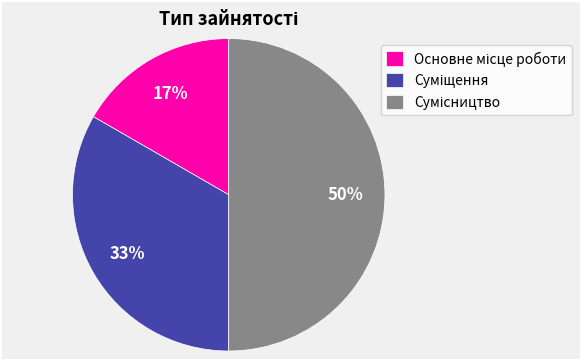

To the nearest percent, what is the difference between the largest and smallest slice percentages?

33%